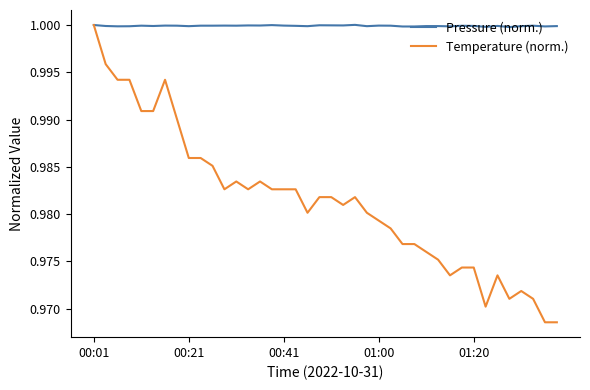

Which series has the largest total across all categories?

Pressure (norm.)